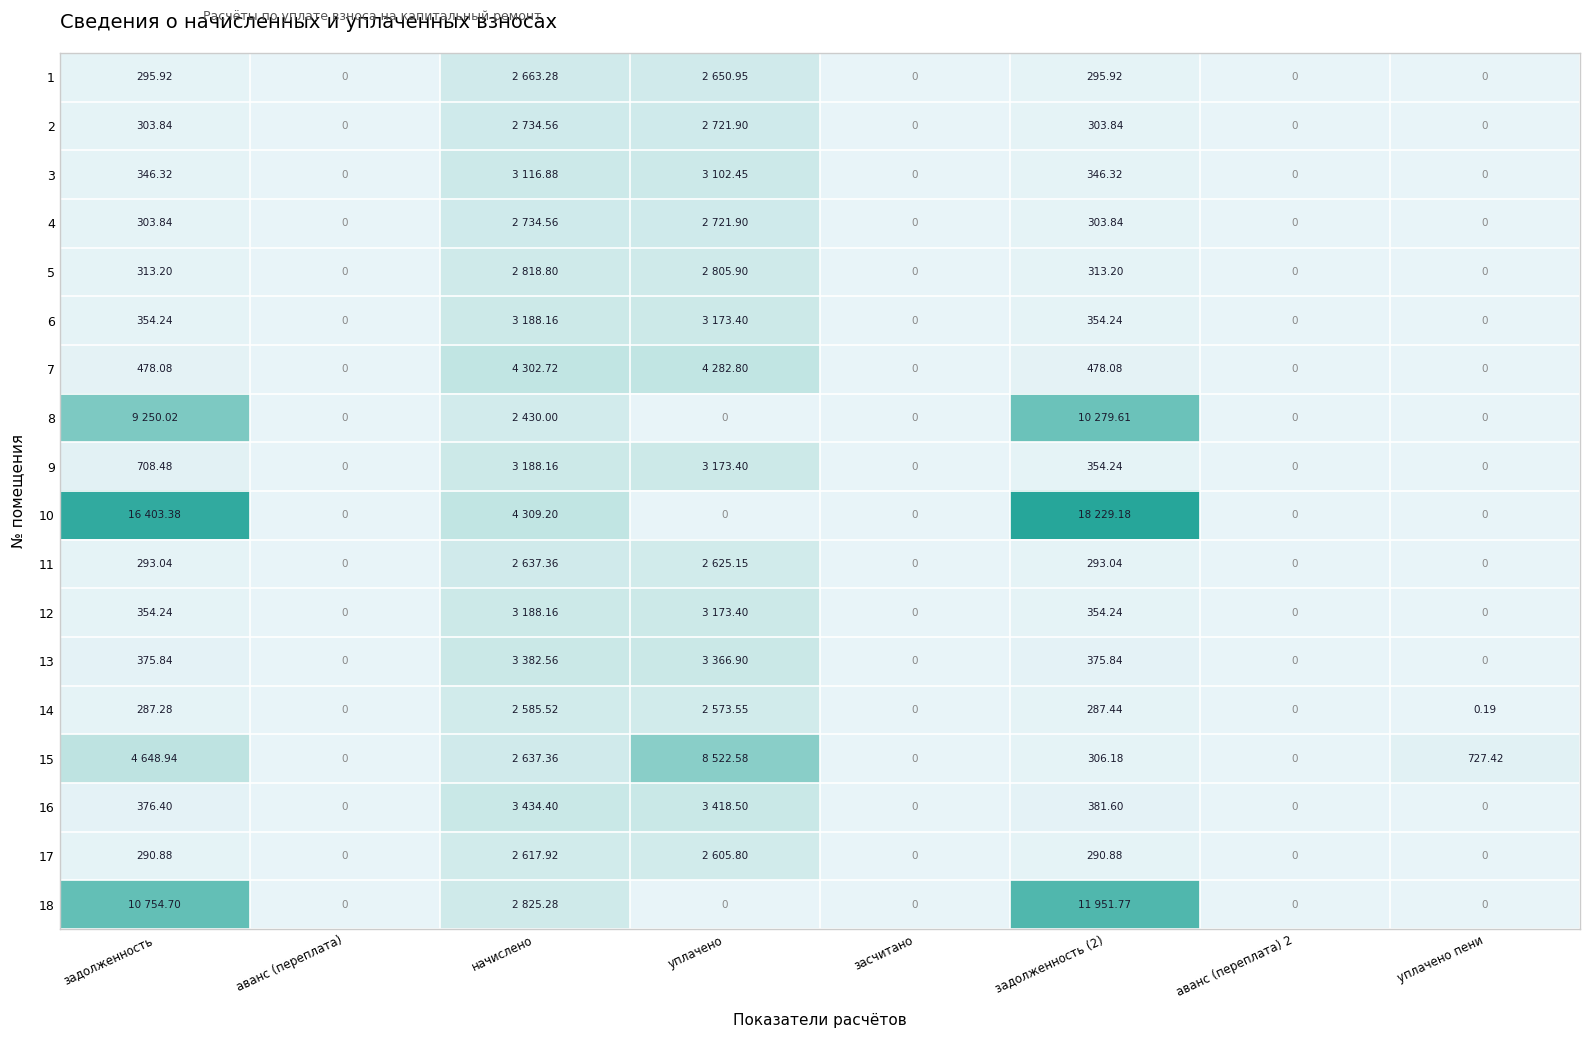

What is the difference between the highest and lowest values at задолженность?

16116.1